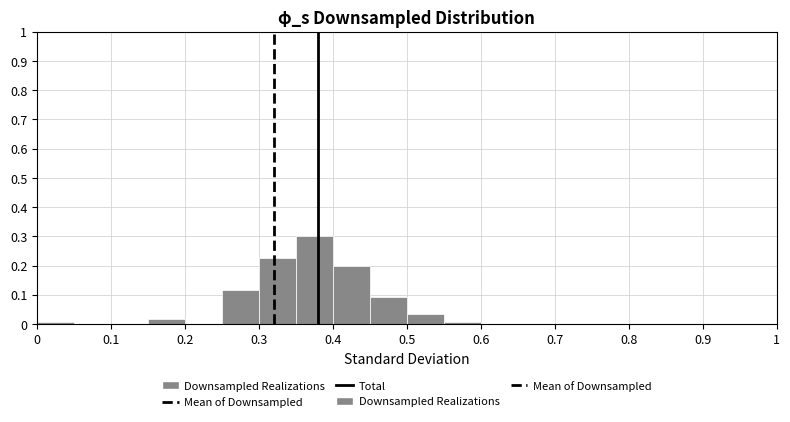

Reading left to right, list every bar in this chart as the range it spans on the x-axis followed by its height. The values are not printed on the chart, so give them approximately, as read against the axis.

0.00 to 0.05: under 0.01
0.05 to 0.10: 0
0.10 to 0.15: 0
0.15 to 0.20: 0.02
0.20 to 0.25: 0
0.25 to 0.30: 0.12
0.30 to 0.35: 0.23
0.35 to 0.40: 0.30
0.40 to 0.45: 0.20
0.45 to 0.50: 0.09
0.50 to 0.55: 0.03
0.55 to 0.60: under 0.01
0.60 to 0.65: 0
0.65 to 0.70: 0
0.70 to 0.75: 0
0.75 to 0.80: 0
0.80 to 0.85: 0
0.85 to 0.90: 0
0.90 to 0.95: 0
0.95 to 1.00: 0